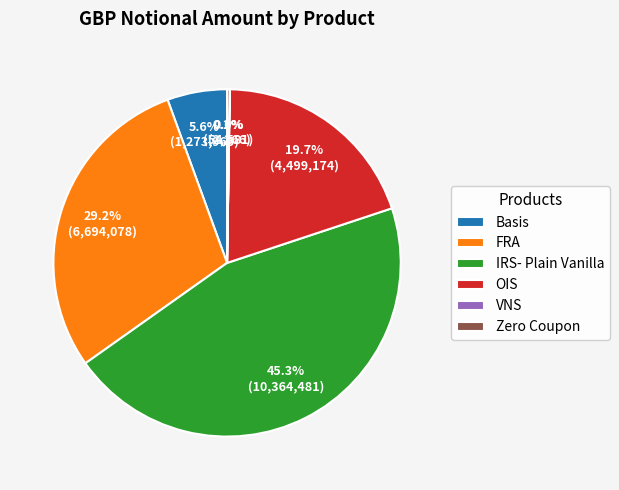

How much of the chart is everything except FRA?

70.8%